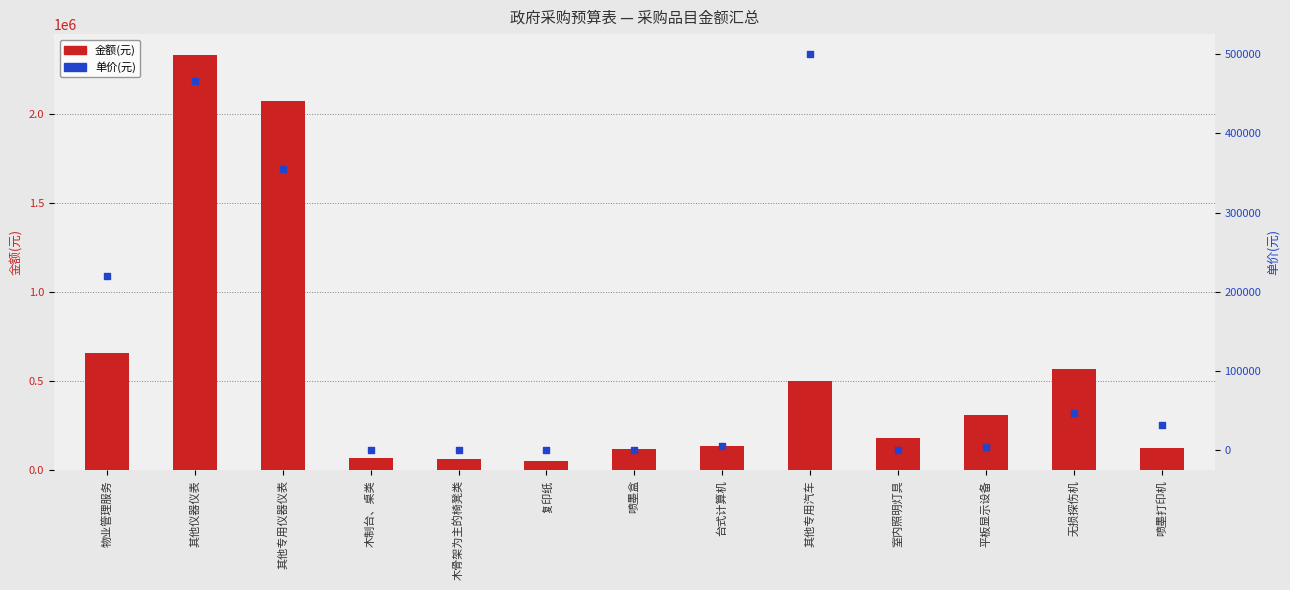

Which series reaches the maximum Y coordinate?

金额(元)